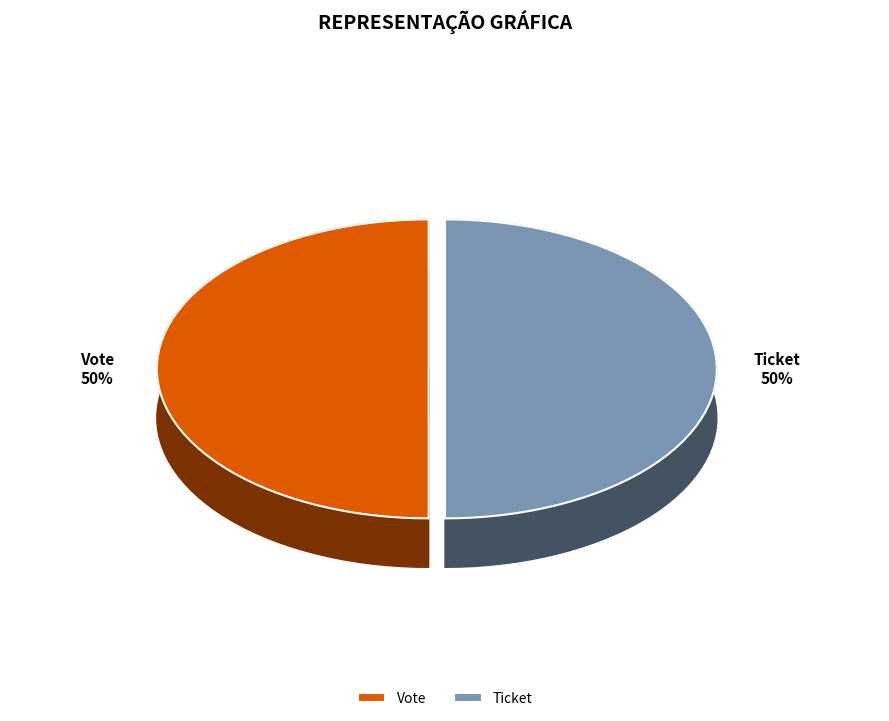

Which category has the biggest portion of the pie?

Vote (io_index=1)